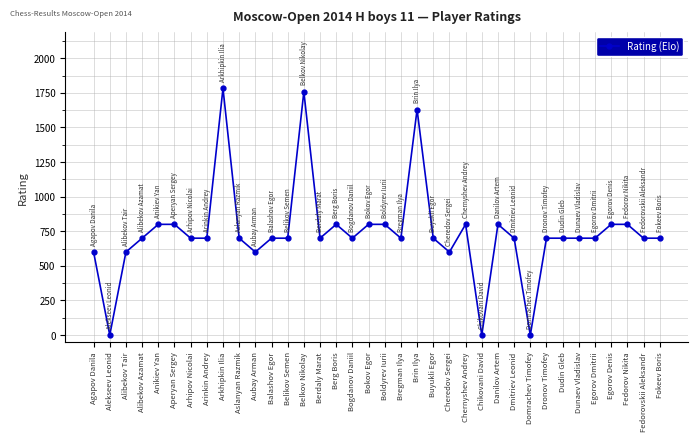

Read the value at Boldyrev Iurii.

800